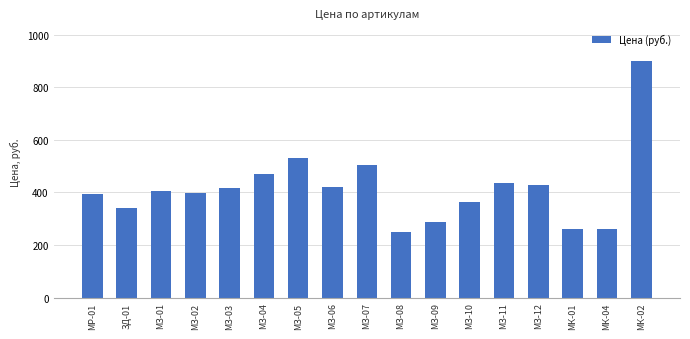

The value at МЗ-01 is 614. True or false?

False